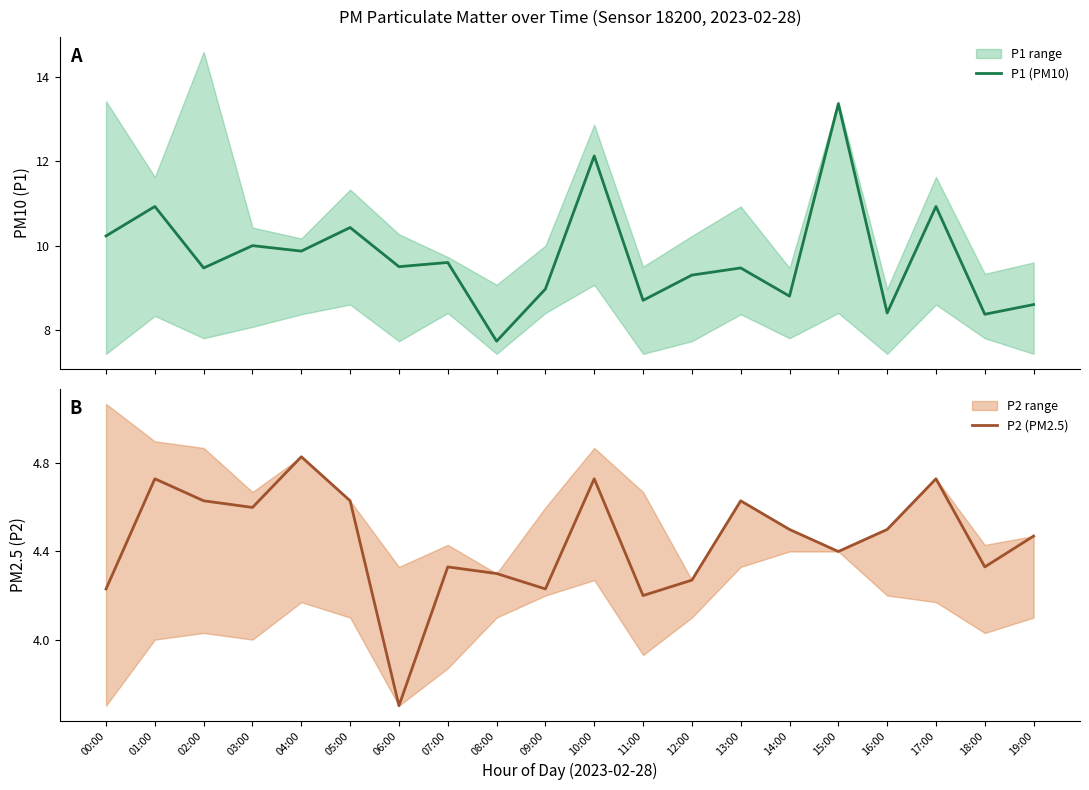

The P2 (PM2.5) series shows 4.7 at 17:00. True or false?

True